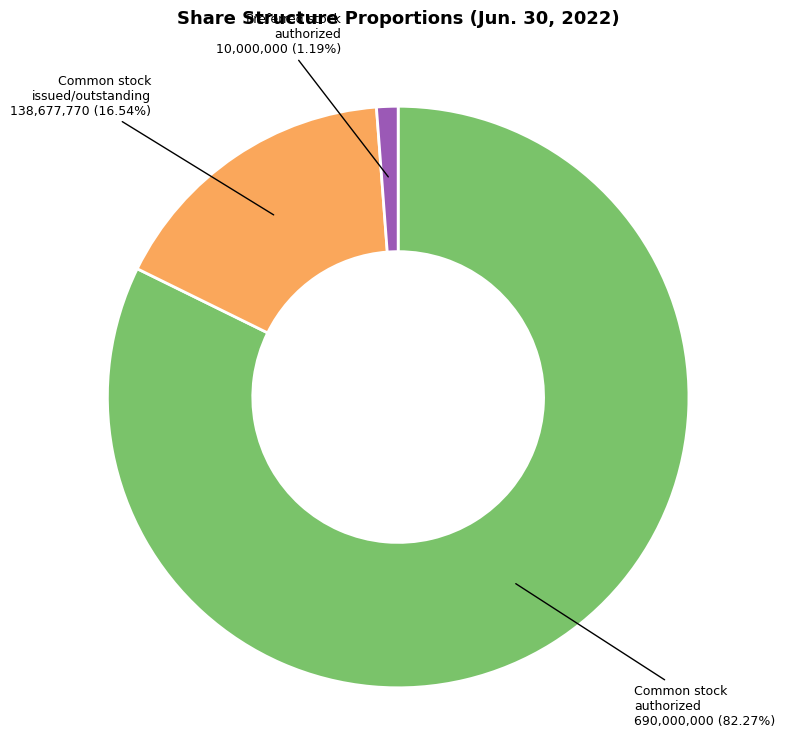

Is there any slice that represents more than half of the pie?

Yes